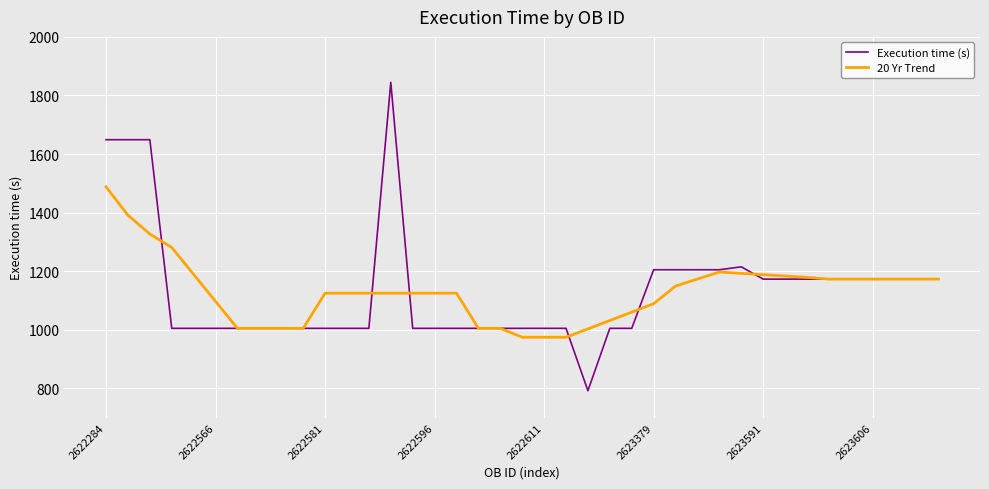

What is the greatest value displayed?

1845.0